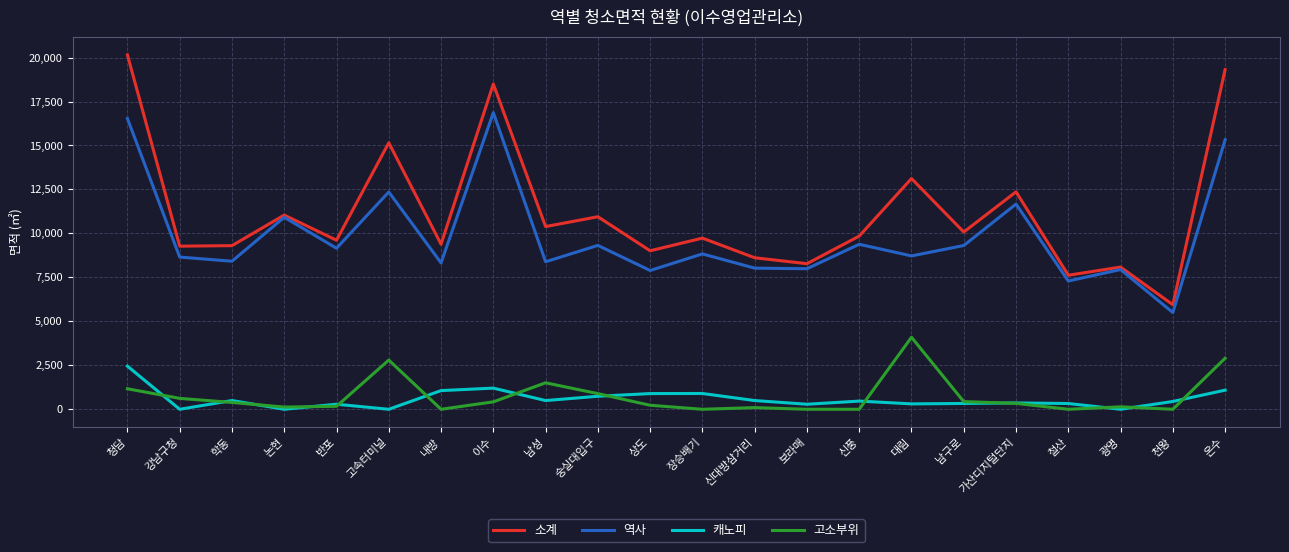

Which series has the largest total across all categories?

소계